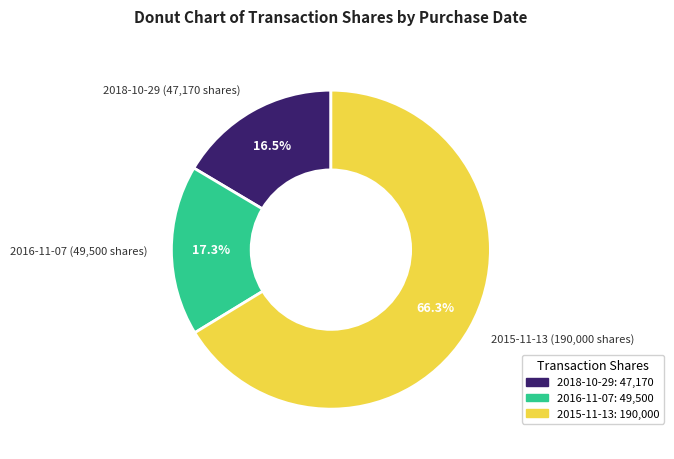

Combined, do 2015-11-13 (190,000 shares) and 2016-11-07 (49,500 shares) account for over 50%?

Yes